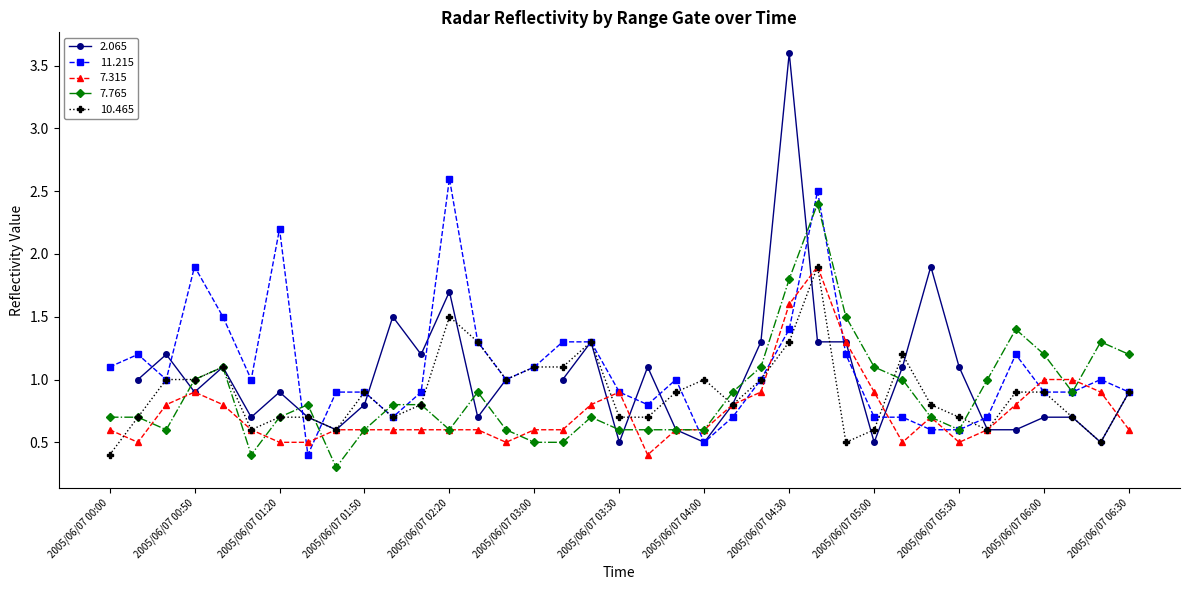

What is the maximum value for 11.215?

2.6